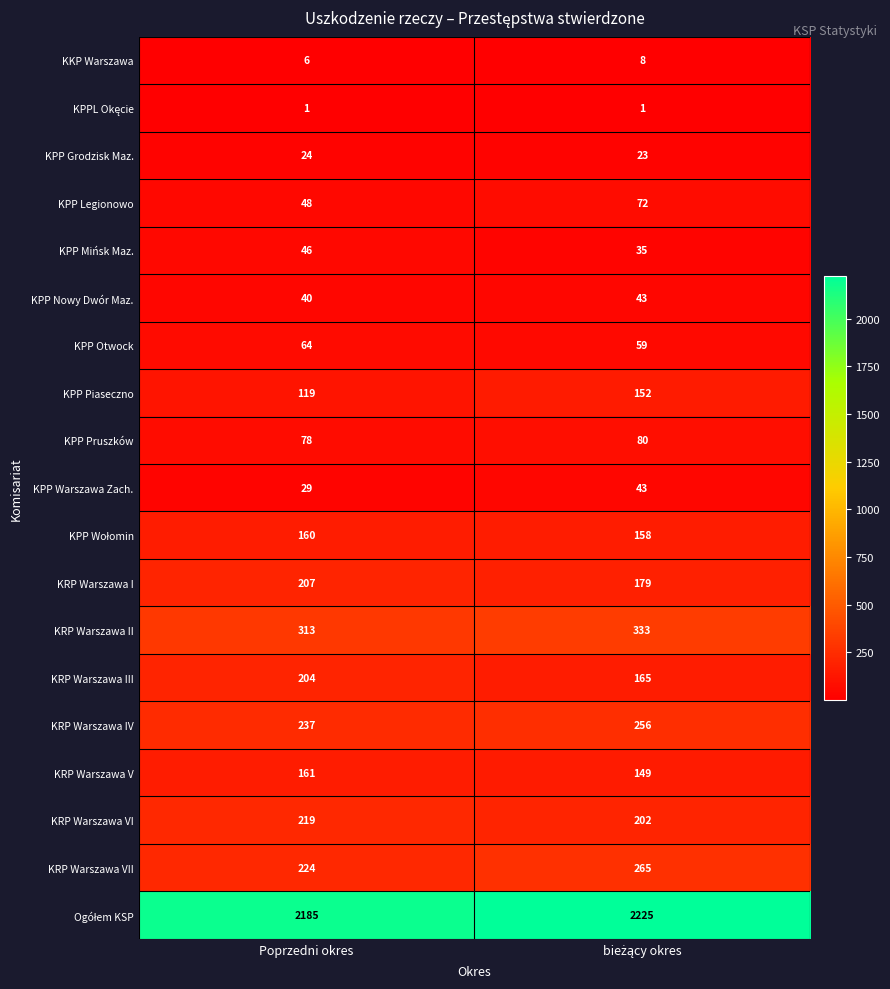

What is the sum of all KRP Warszawa VII values?

489